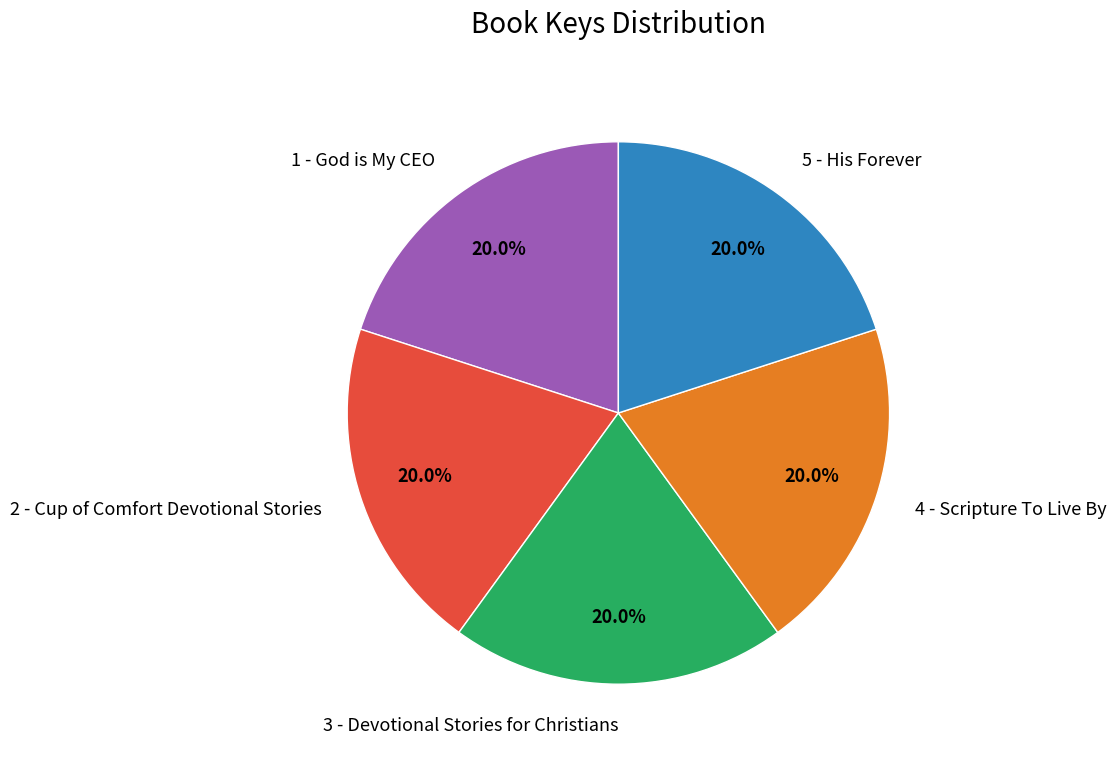

How many segments does this pie chart have?

5